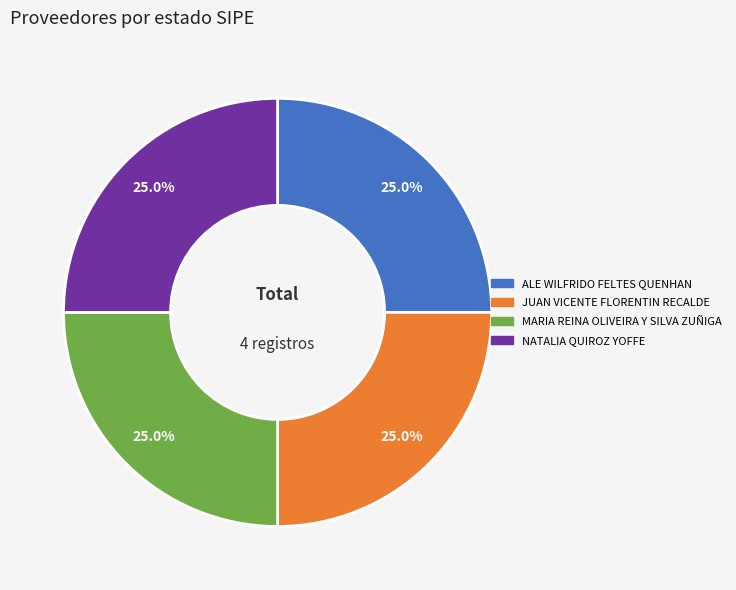

How many segments does this pie chart have?

4